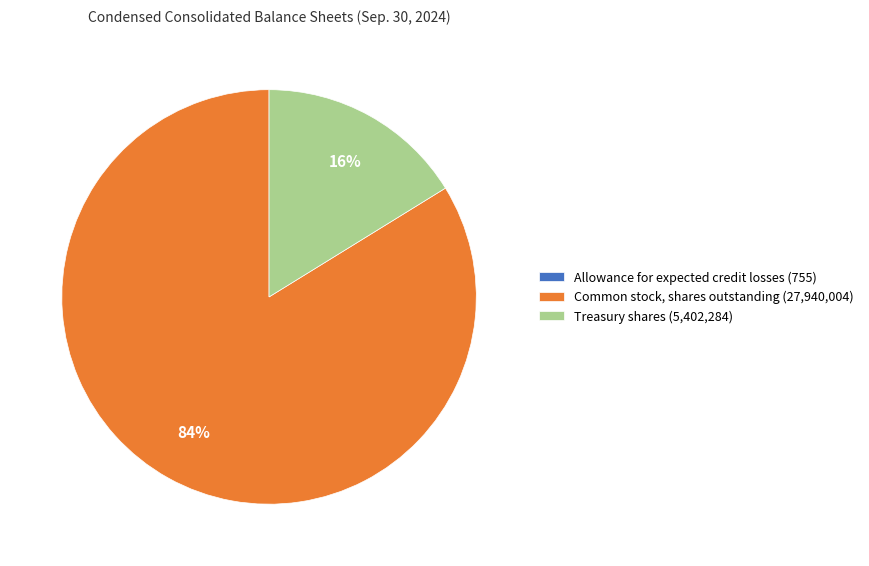

What is the largest slice in the pie chart?

Common stock, shares outstanding